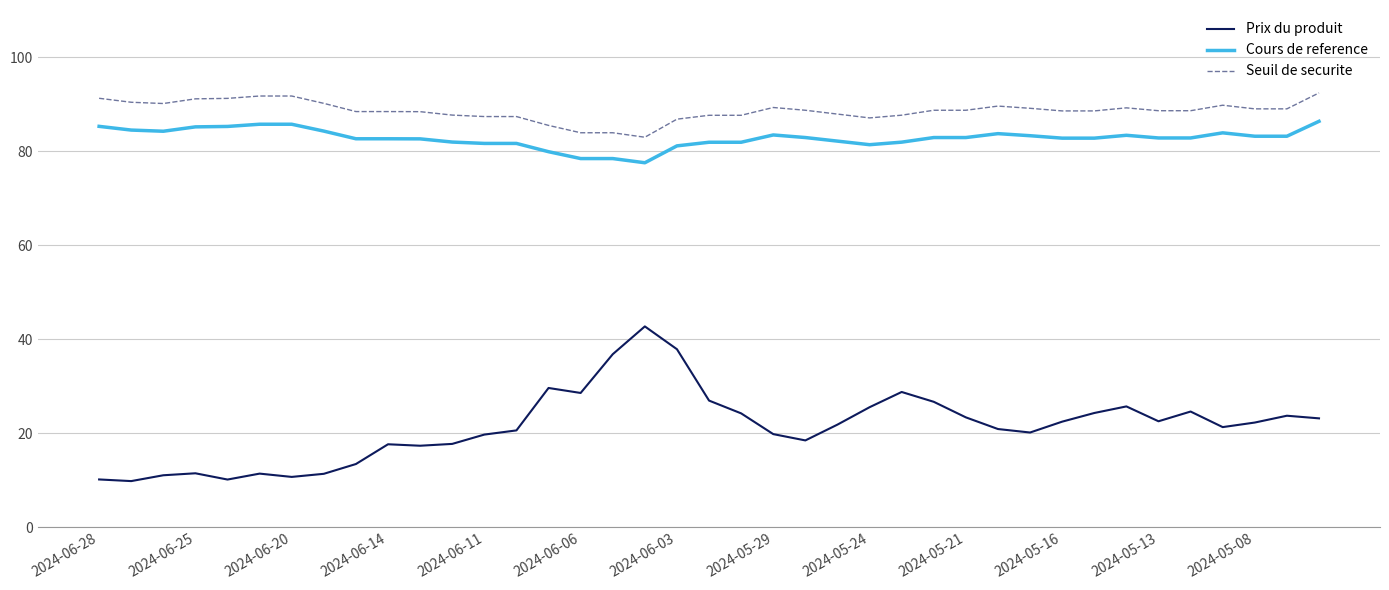

List the series in order of their peak value, lowest first.

Prix du produit, Cours de reference, Seuil de securite